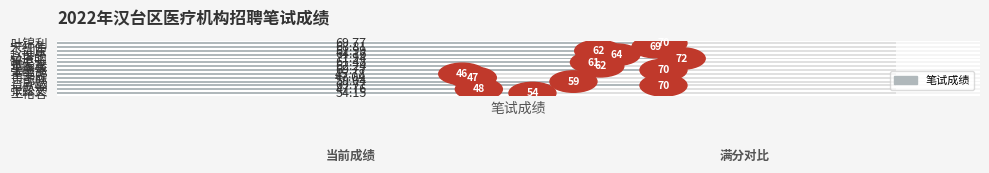

What value does the data have at 刘东?

62.0